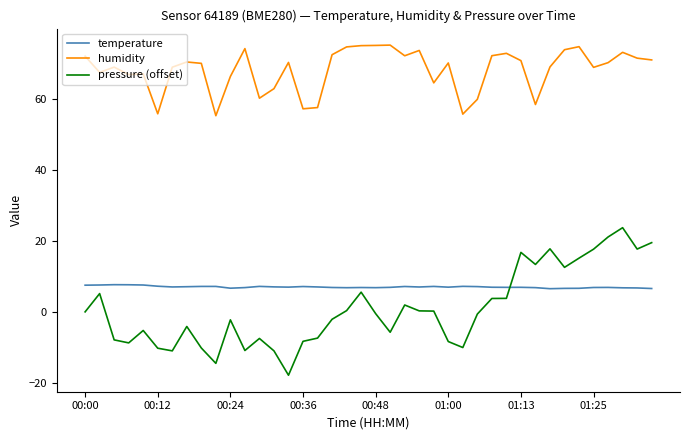

What is the minimum value for humidity?

55.3